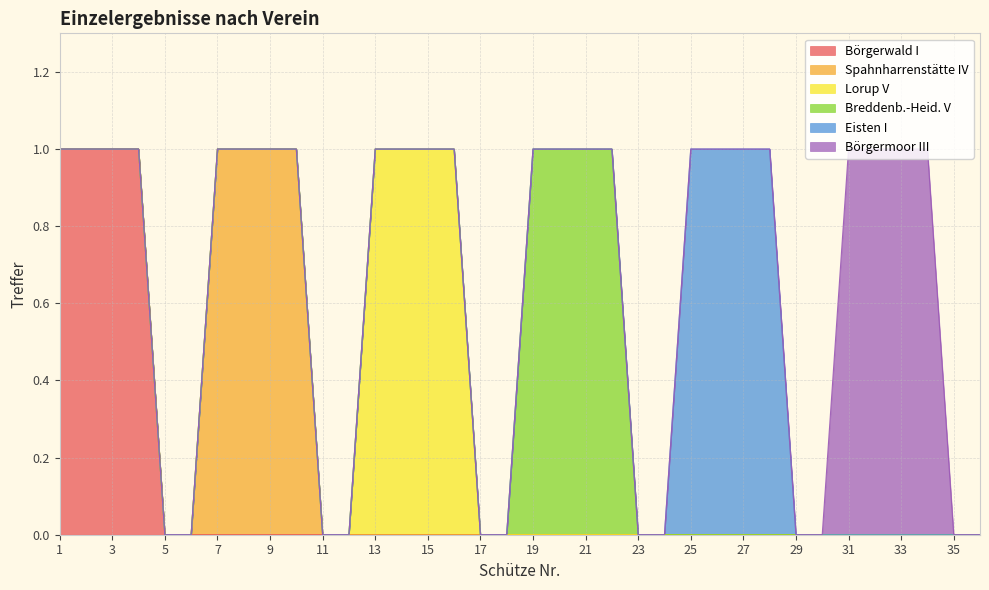

At which category does the chart reach its minimum across all series?

5